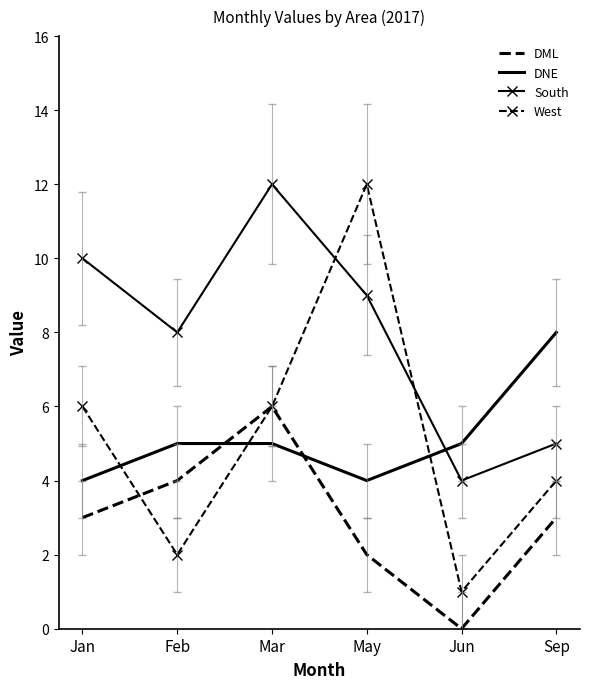

Which series has the largest range (max minus min)?

West